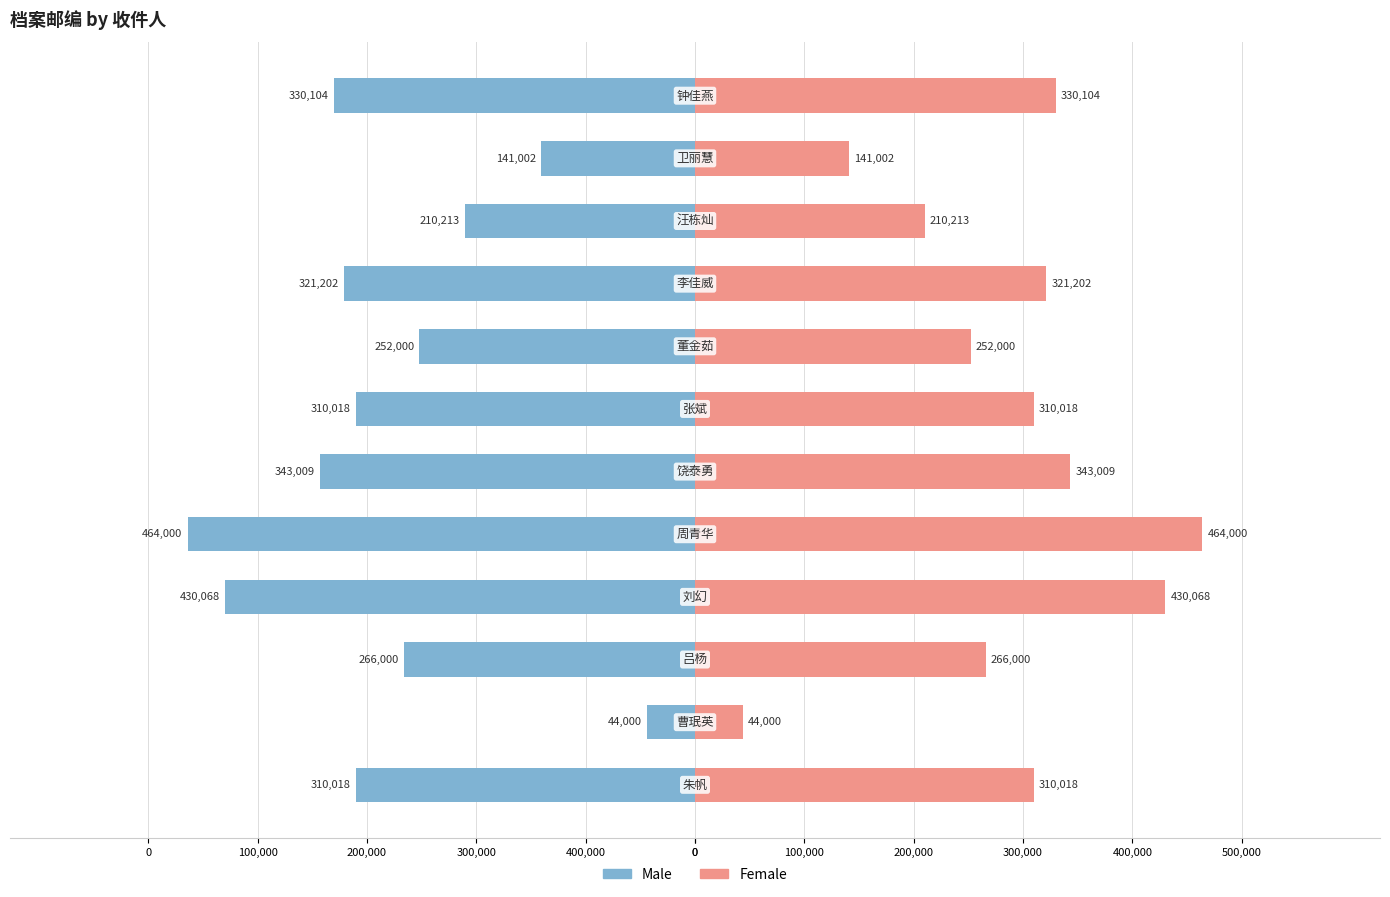

What is the difference between the maximum and minimum values in the Female series?

420000